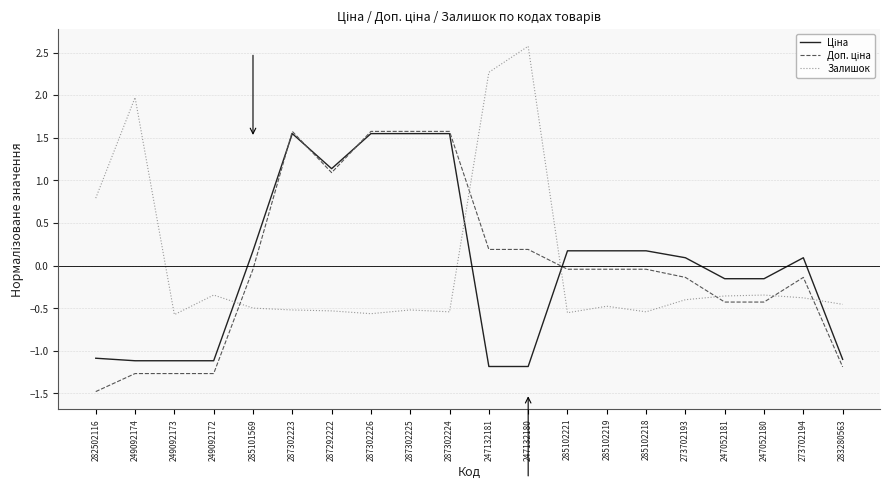

What is the difference between the highest and lowest values at 287302223?

2.1